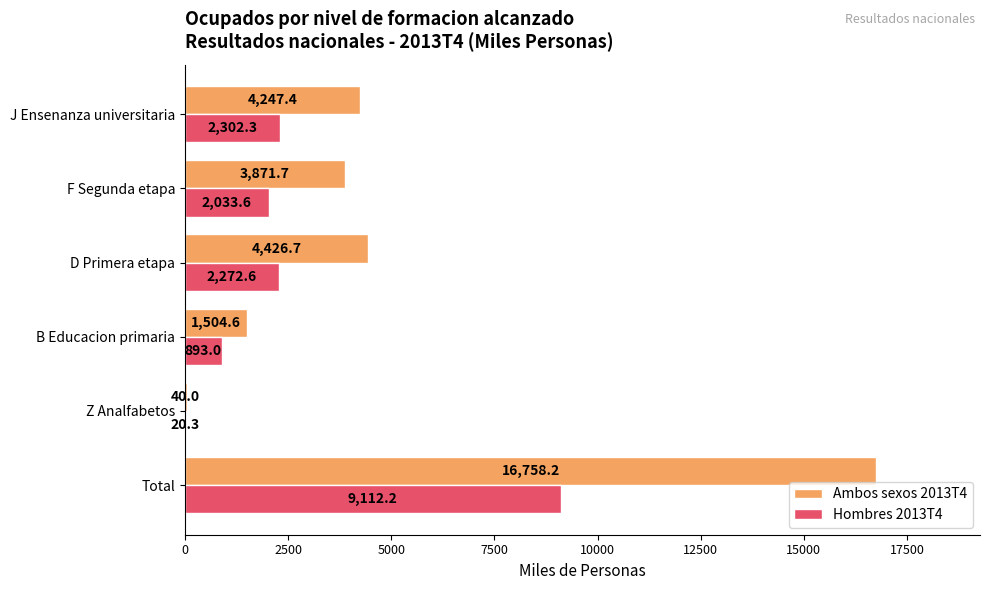

Which series changed the most between Total and B Educacion primaria?

Ambos sexos 2013T4